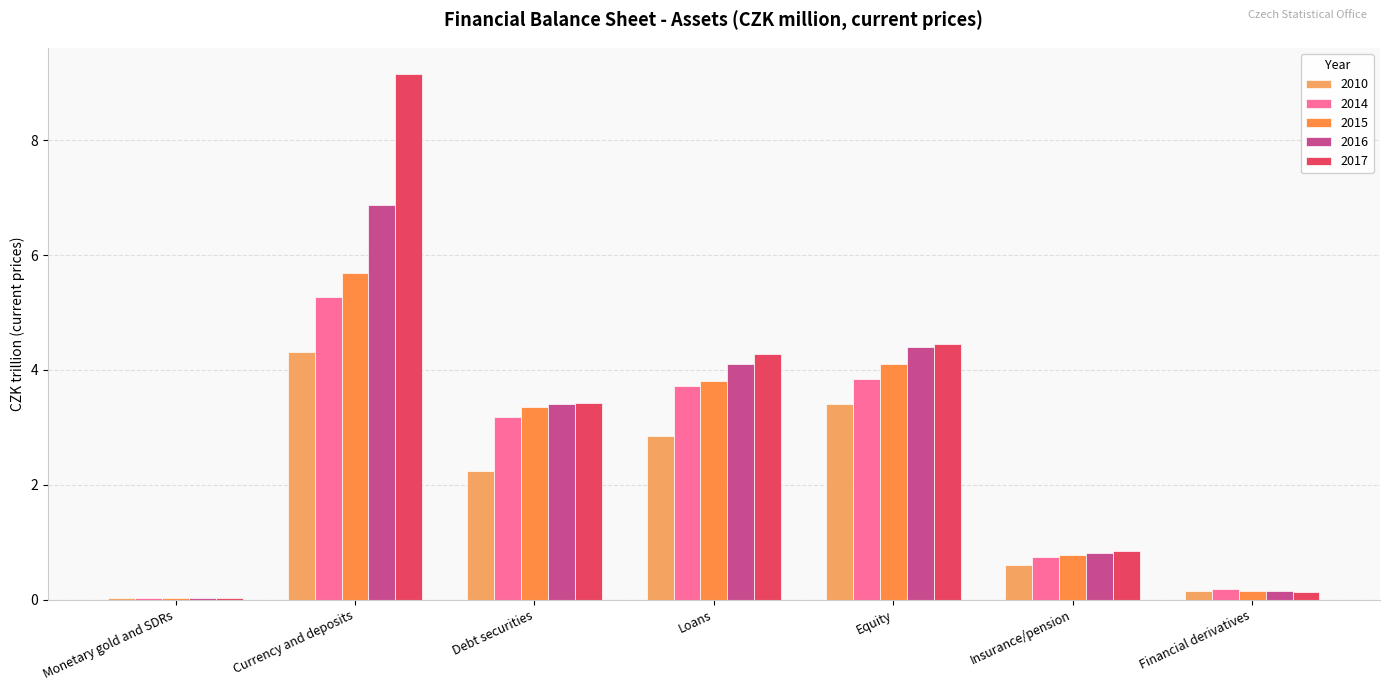

Rank the series by their maximum value, from lowest to highest.

2010, 2014, 2015, 2016, 2017